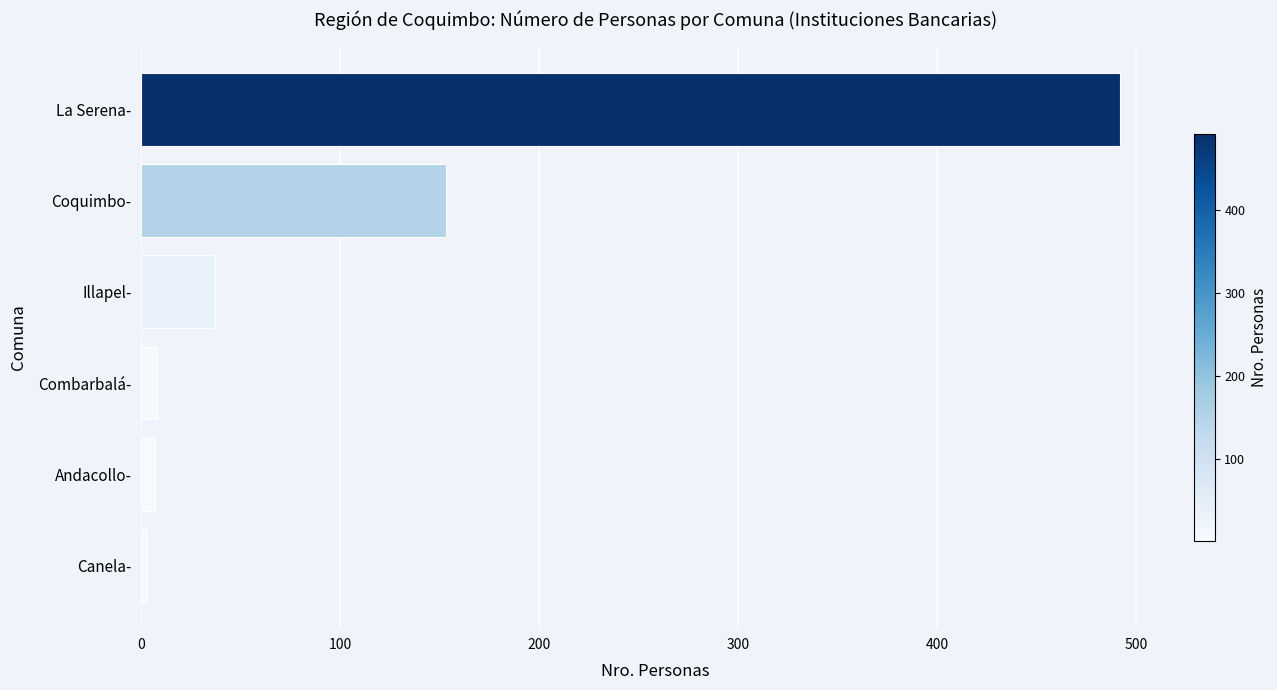

The chart shows a value of 37 at Illapel-. True or false?

True